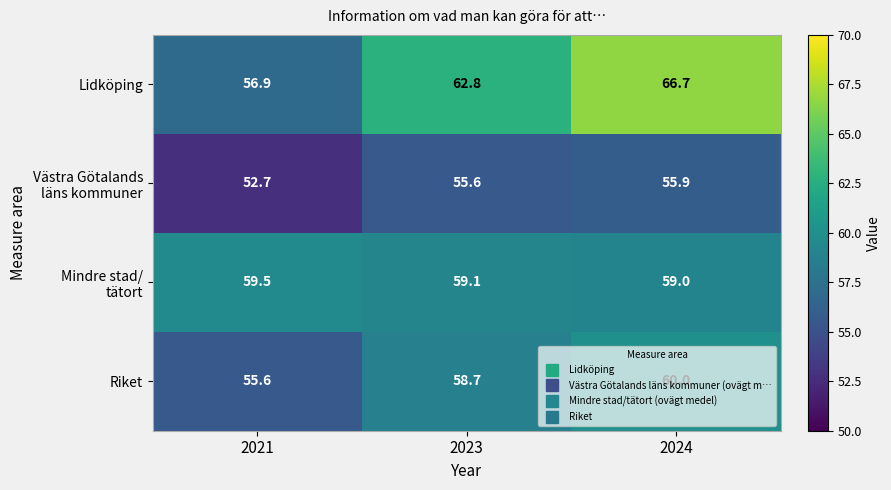

How many distinct data groups are displayed?

4